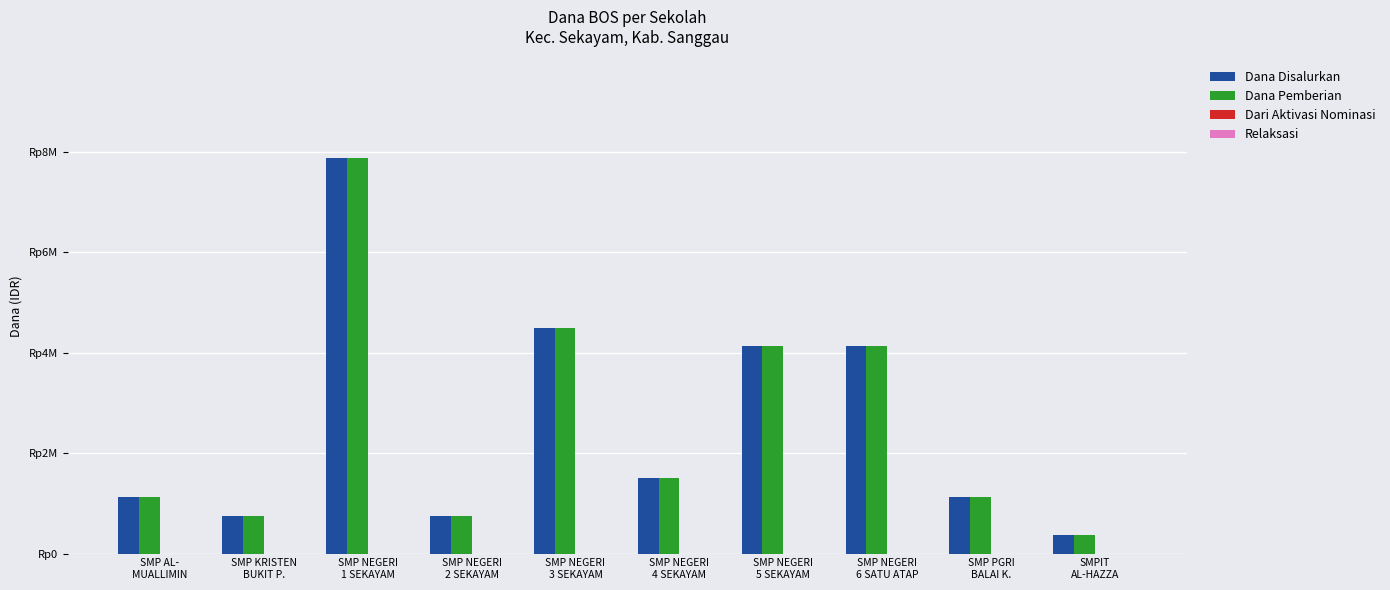

Are the bars horizontal?

No